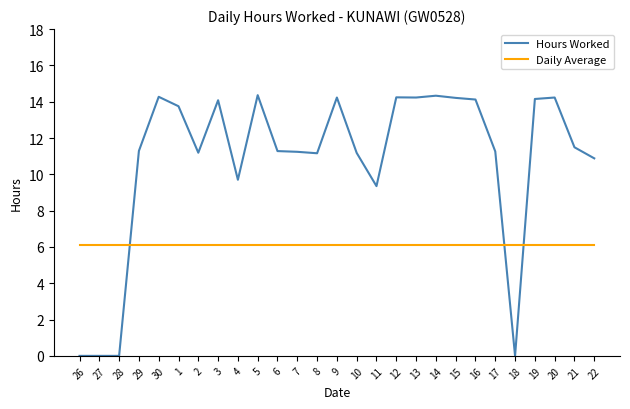

Which series has the largest total across all categories?

Hours Worked